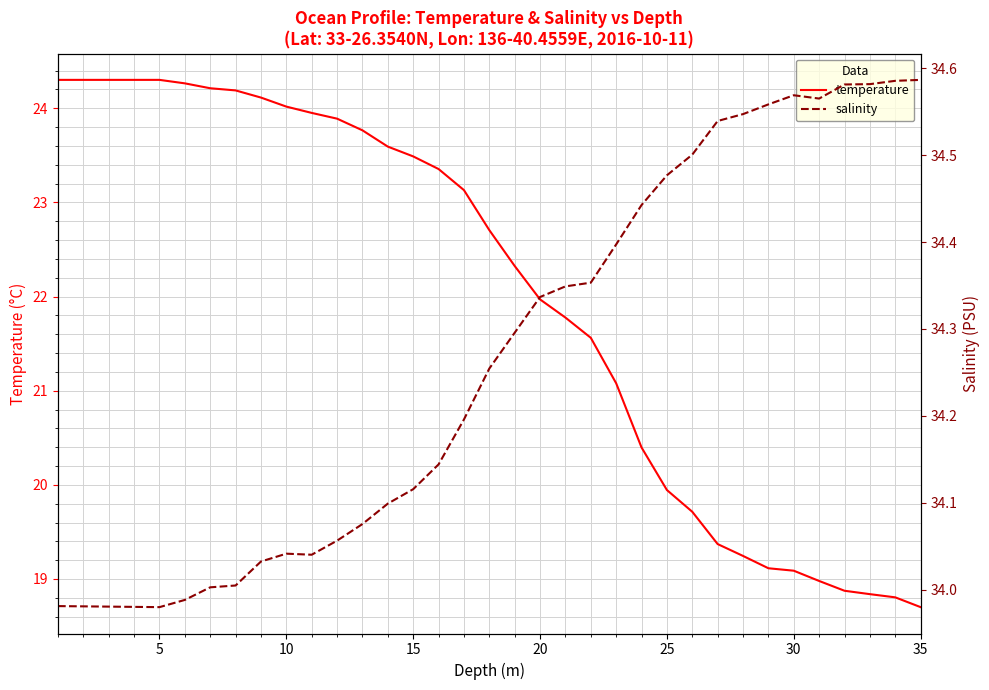

What is the lowest value of the temperature series?

18.7